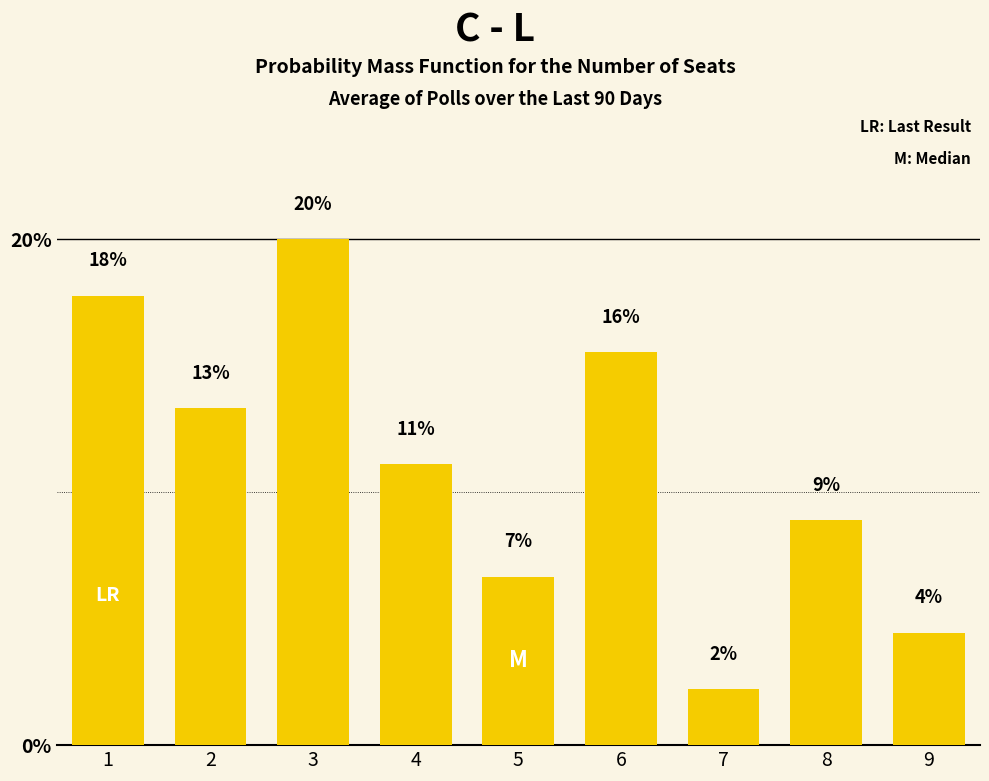

Reading left to right, list all the values displayed in this chart.

1=0.2	2=0.1	3=0.2	4=0.1	5=0.1	6=0.2	7=0.0	8=0.1	9=0.0